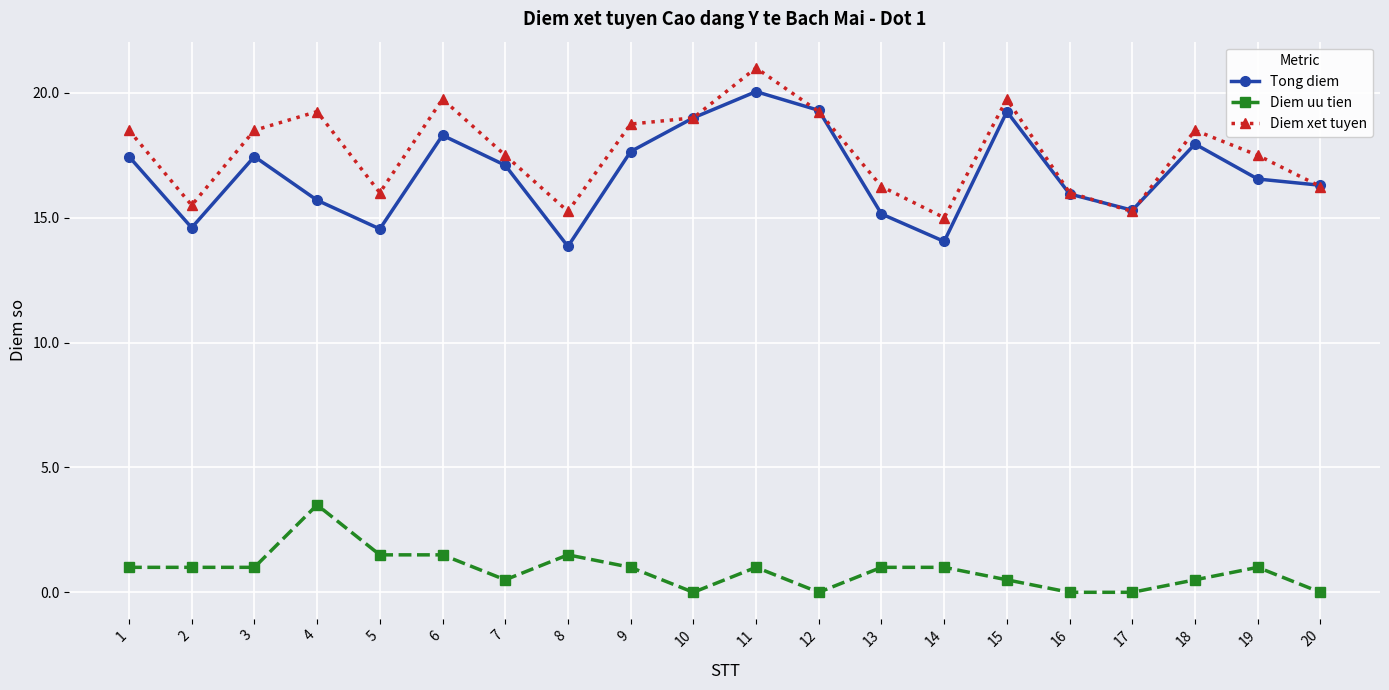

What are all the series names shown in the legend?

Tong diem, Diem uu tien, Diem xet tuyen